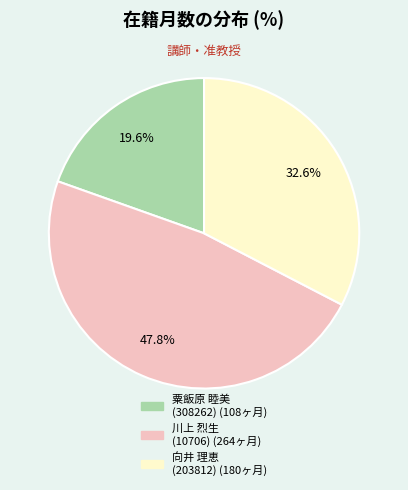

Count the number of slices in the pie.

3